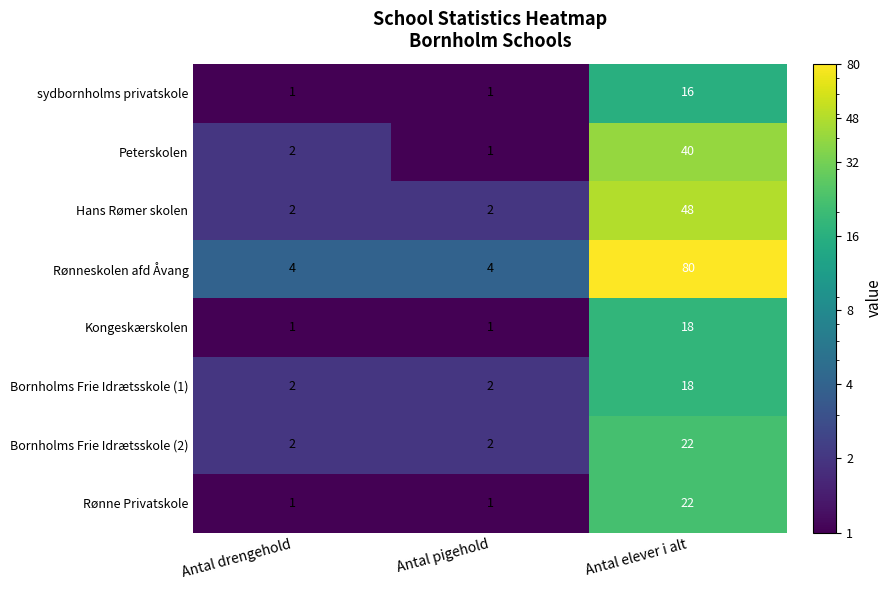

The Kongeskærskolen series shows 1 at Antal drengehold. True or false?

True